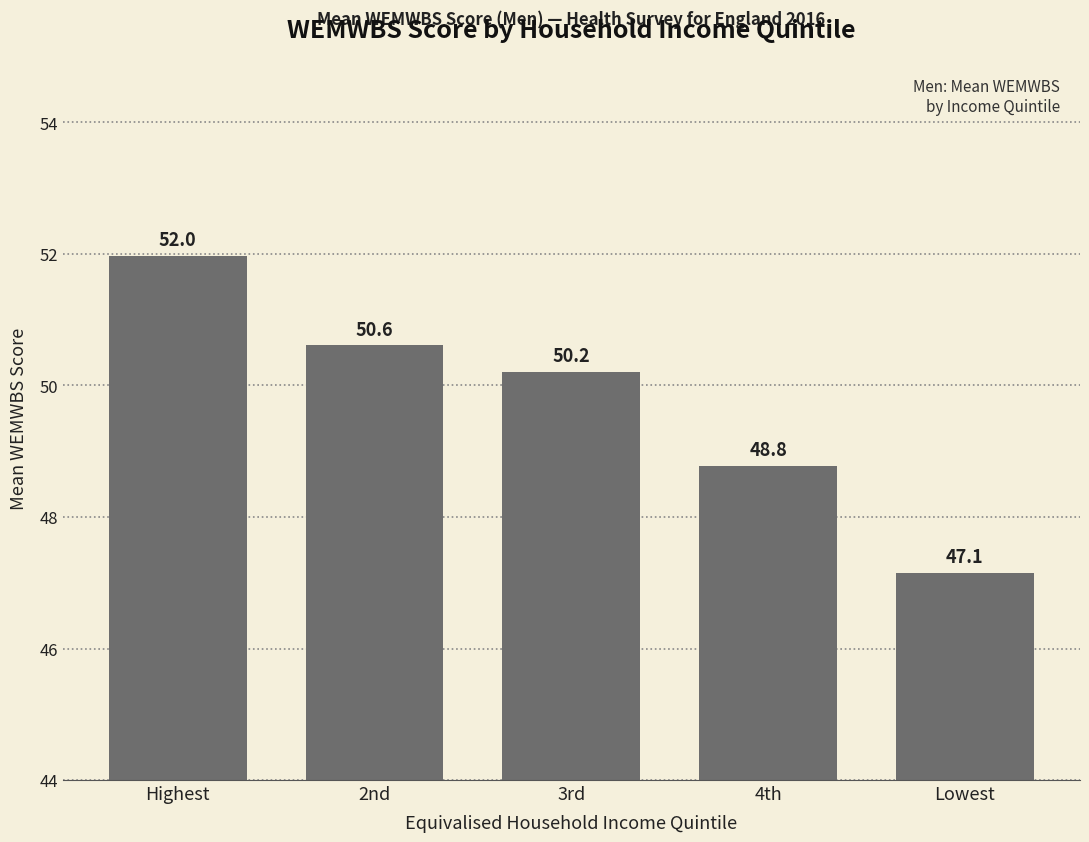

What is the difference between the second highest and minimum values?

3.5